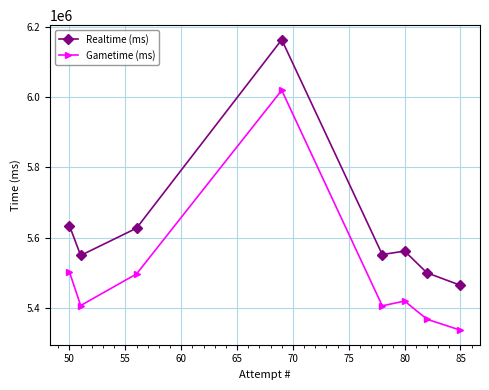

What is the difference between the second highest and second lowest values in the Realtime (ms) series?

133541